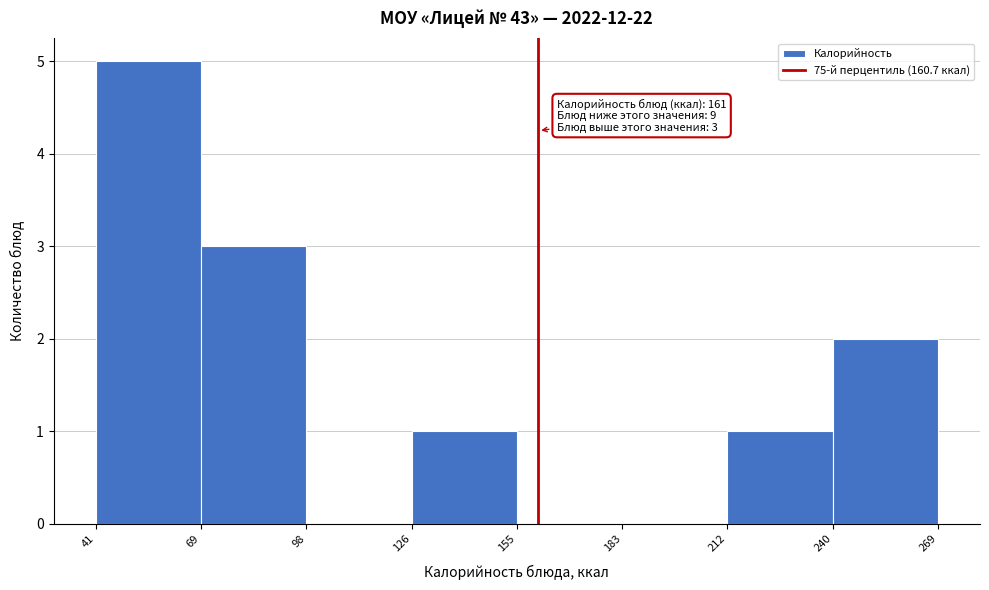

Which range on the x-axis has the tallest bar?

41 to 69